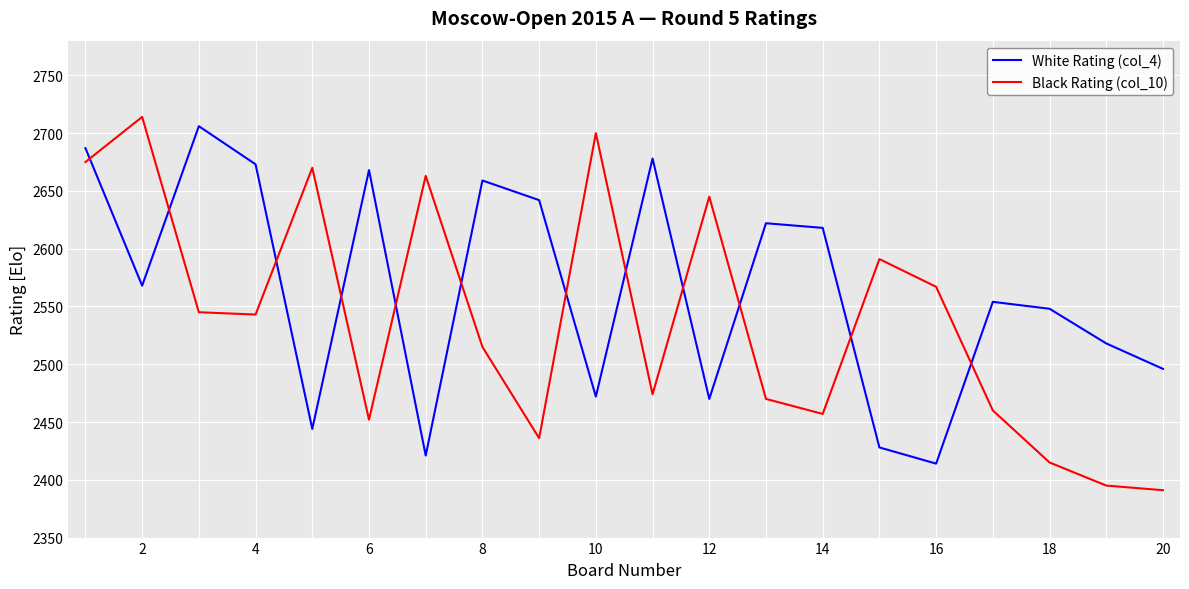

What is the minimum value for Black Rating (col_10)?

2391